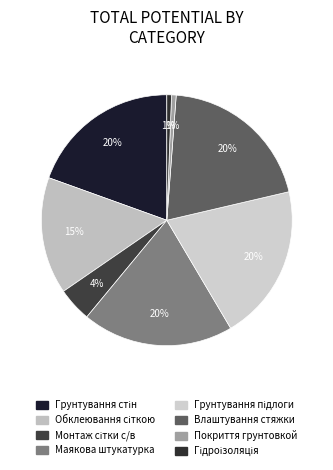

Count the number of slices in the pie.

8